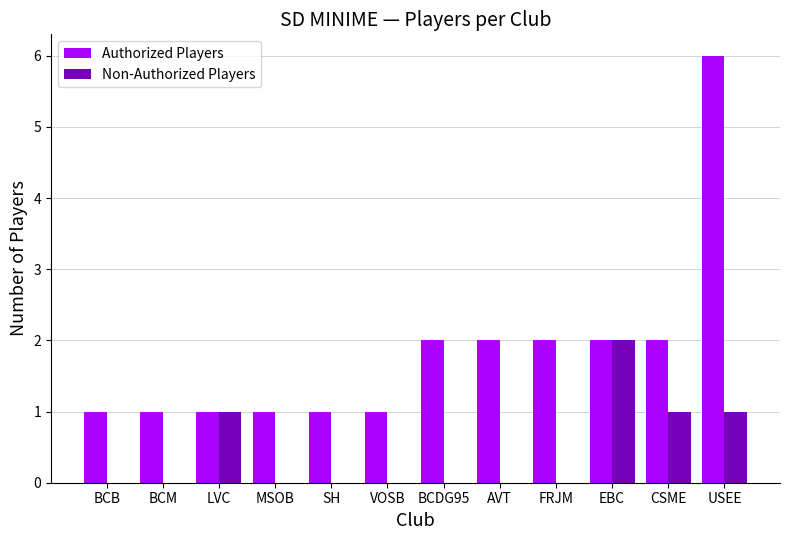

The value of Non-Authorized Players at VOSB is 0. True or false?

True